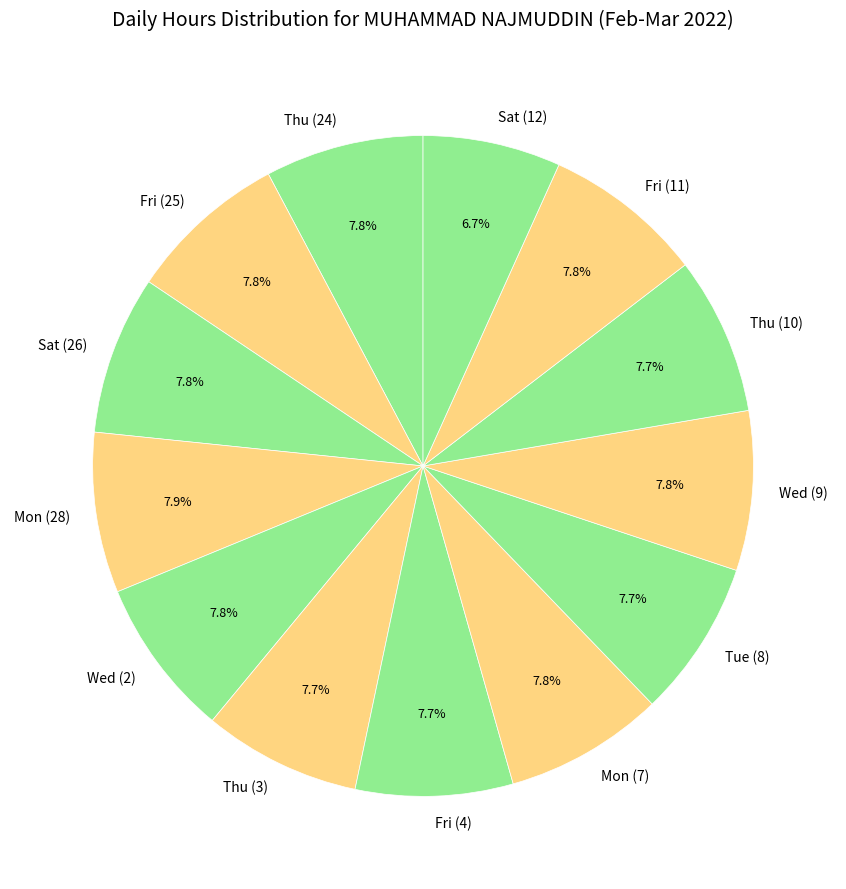

What percentage is the Mon (28) slice, to the nearest percent?

8%